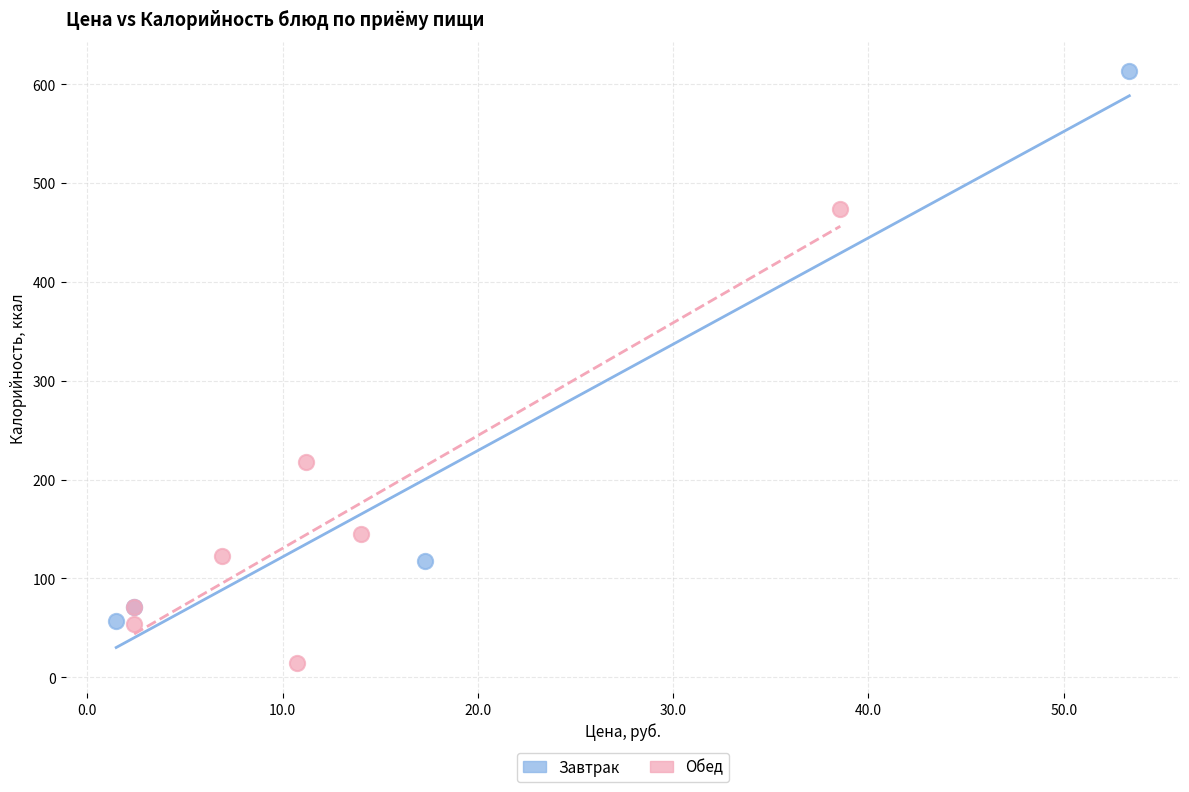

Which series reaches the maximum Y coordinate?

Завтрак